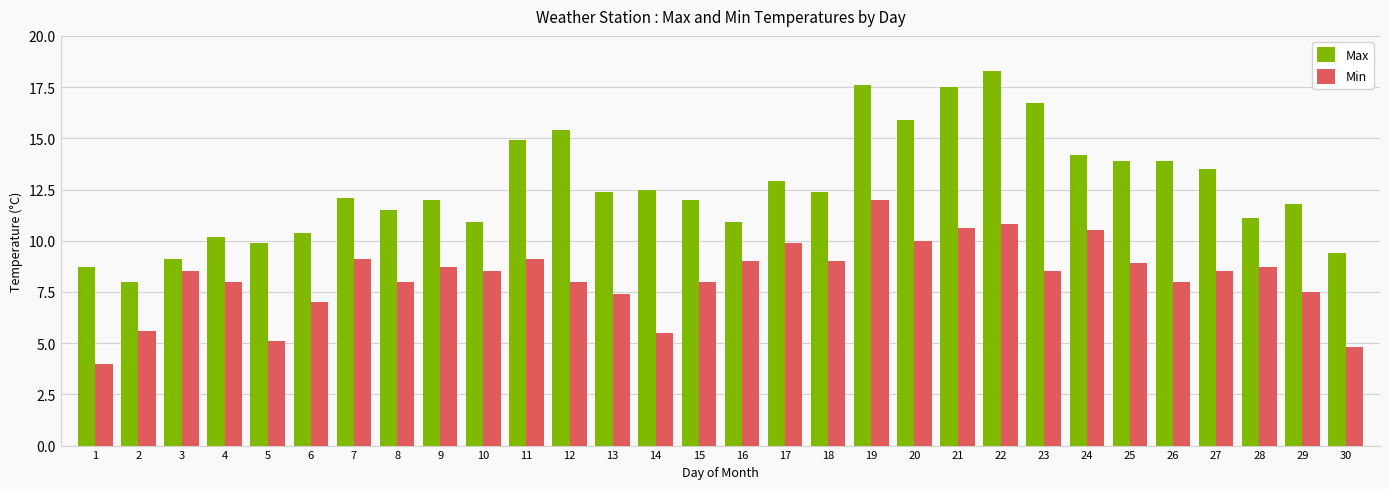

List the series in order of their overall mean, lowest first.

Min, Max